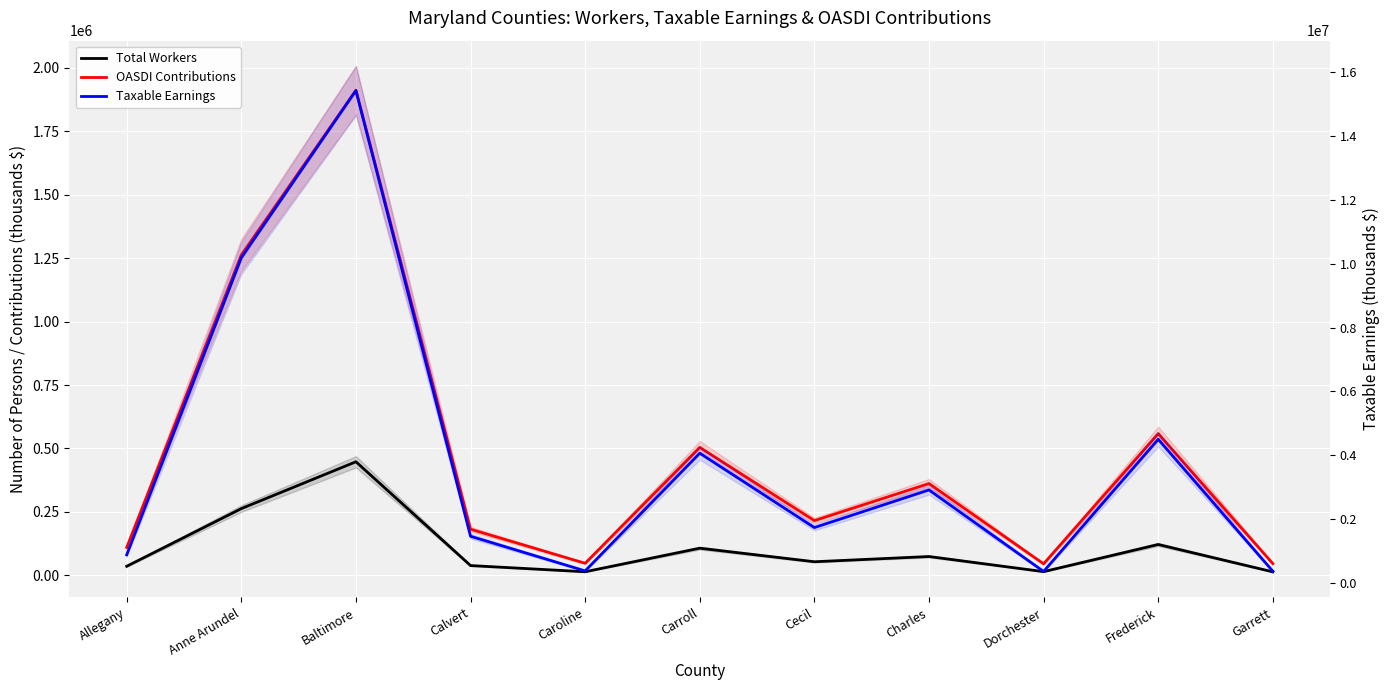

What is the value of the Taxable Earnings point at the 7th from the left?

1740556